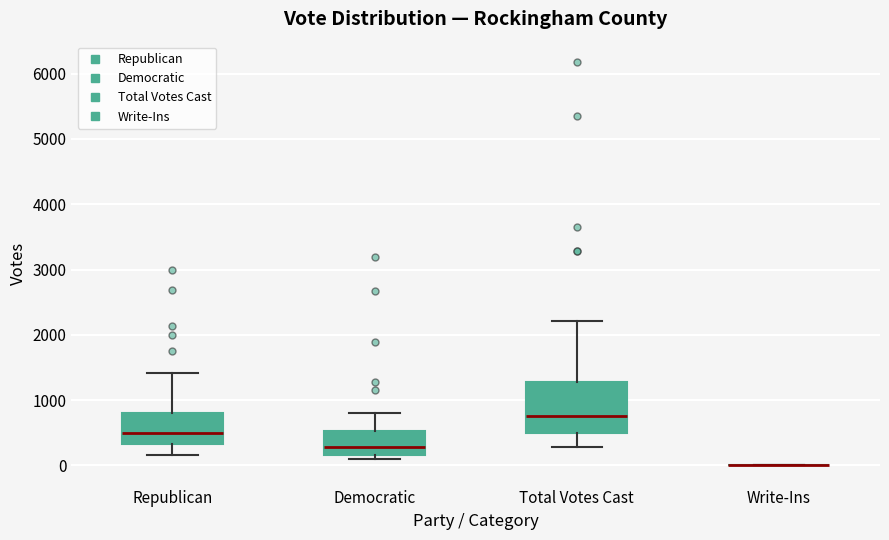

Where does the upper whisker of the box for Republican end on the y-axis? The values are not printed on the chart, so give them approximately, as read against the axis.

1400